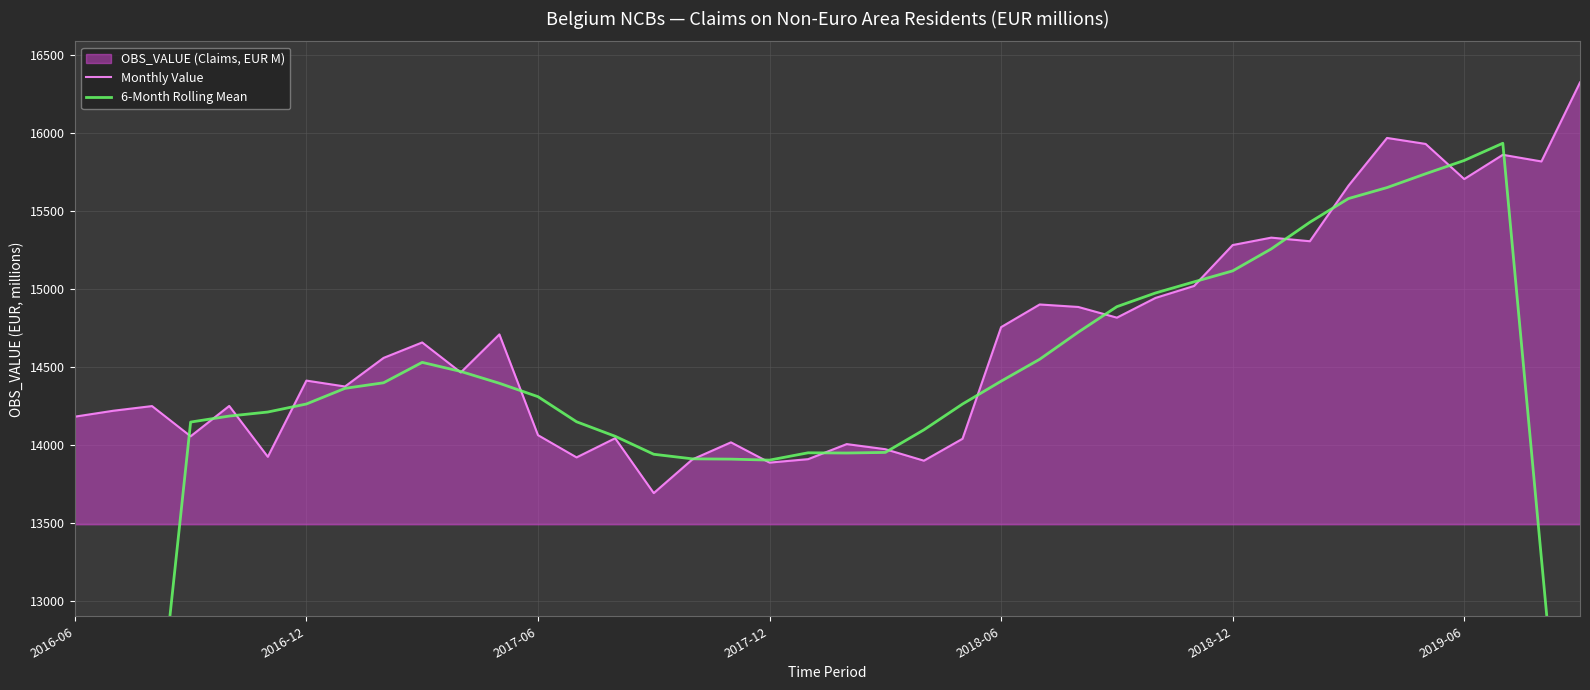

List the labels in order of 6-Month Rolling Mean value, largest first.

37, 36, 35, 34, 33, 32, 31, 30, 29, 28, 27, 26, 25, 9, 10, 24, 8, 11, 7, 12, 2019-06, 23, 2018-12, 2018-06, 13, 2017-12, 22, 14, 21, 19, 20, 15, 16, 17, 18, 38, 2017-06, 39, 2016-12, 2016-06